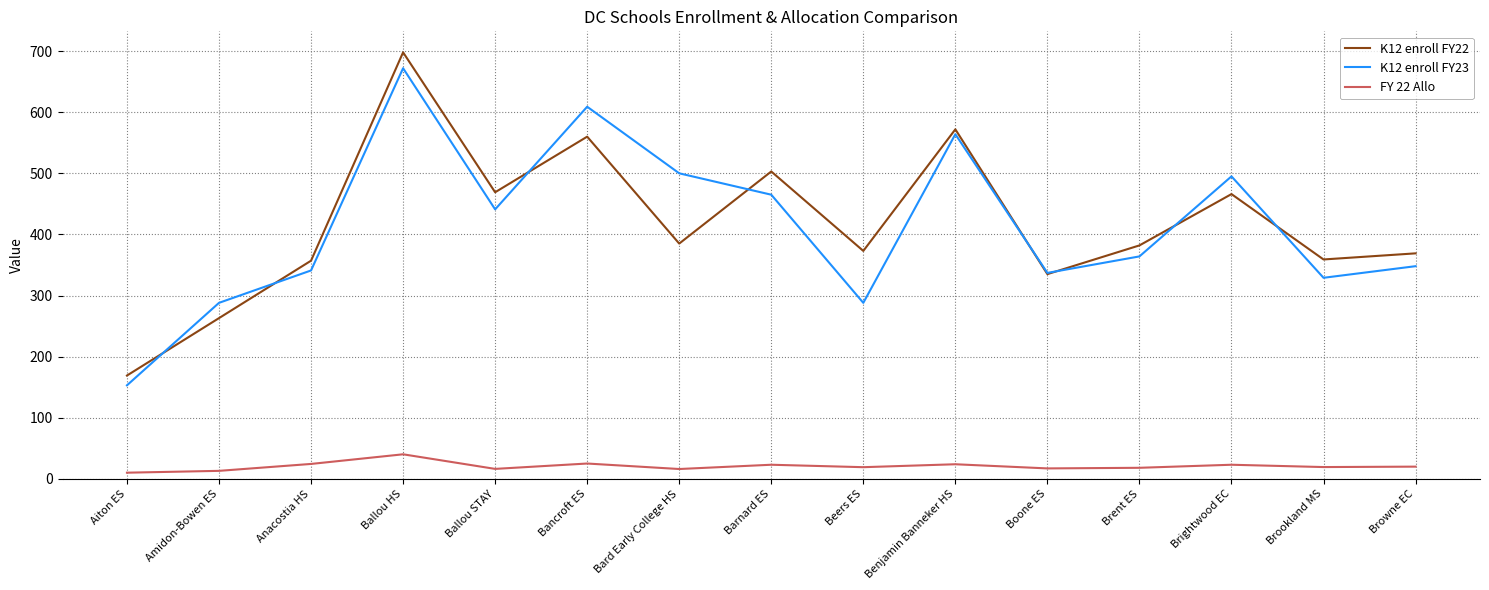

Rank the series at Barnard ES from lowest to highest value.

FY 22 Allo, K12 enroll FY23, K12 enroll FY22